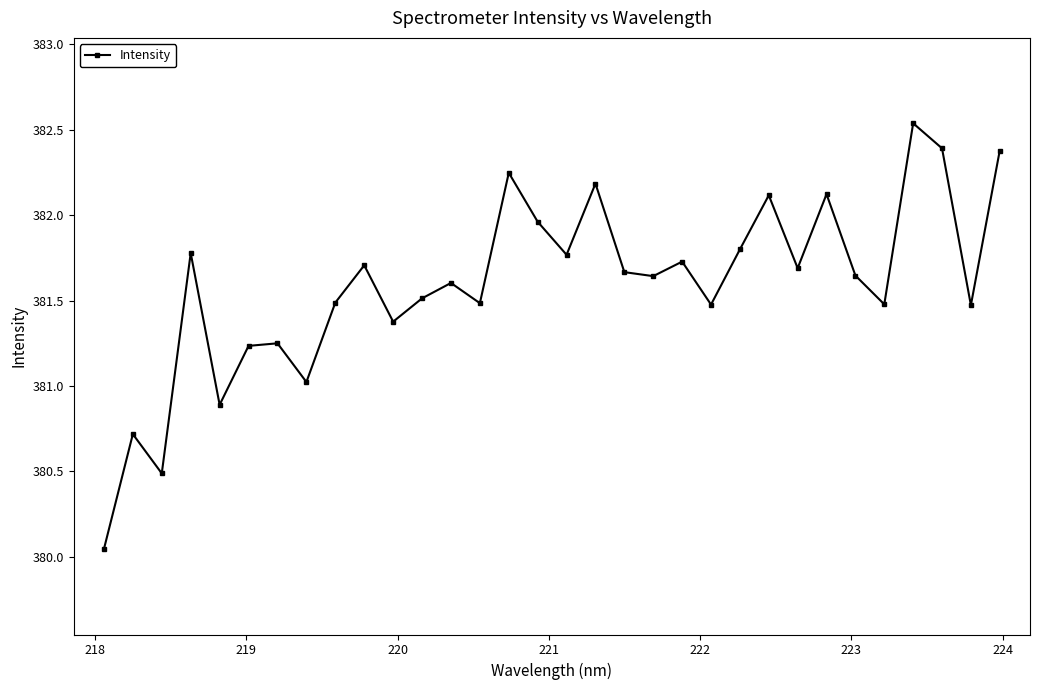

What is the value of the 4th point from the left?

381.8